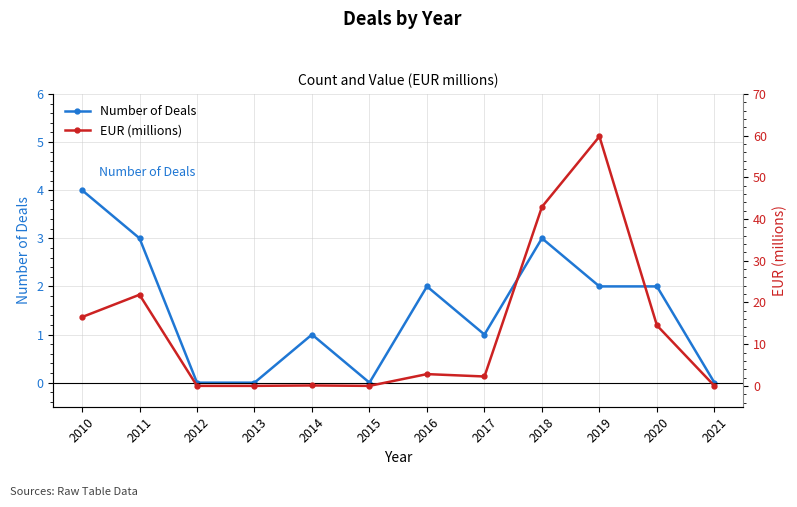

At which label does EUR (millions) reach its peak?

2019